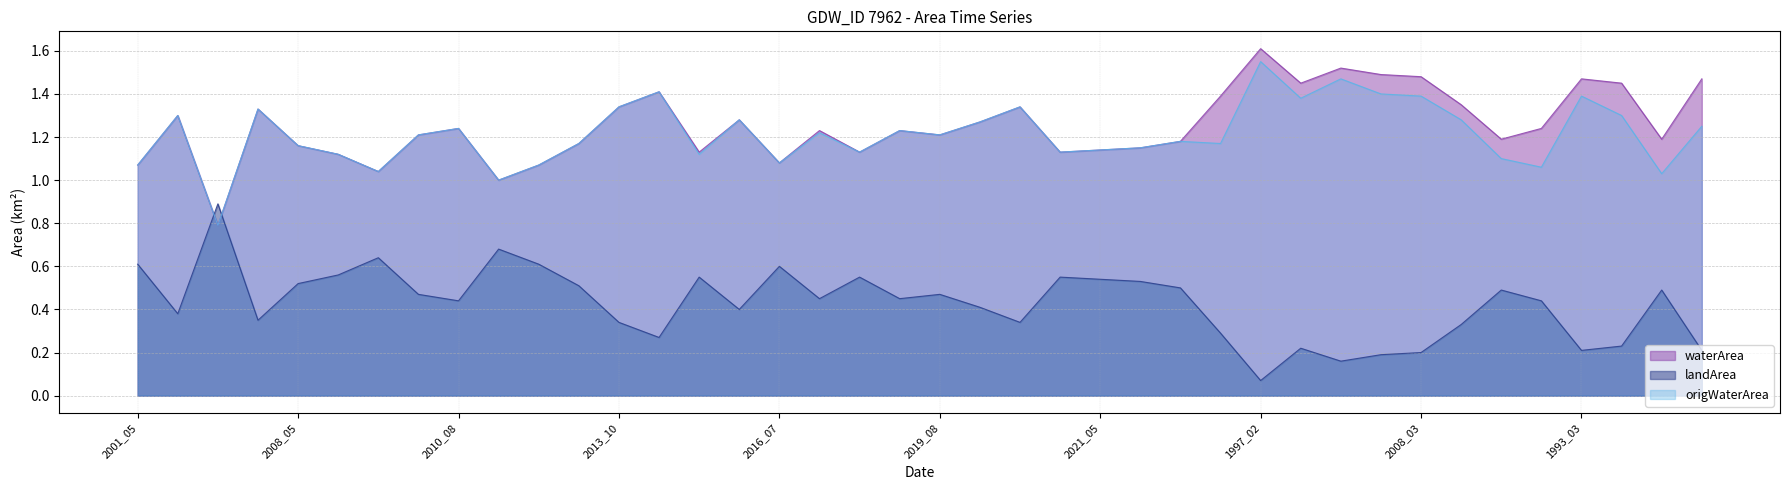

Between which two adjacent categories do waterArea and landArea first intersect?

2005_09 and 2006_07